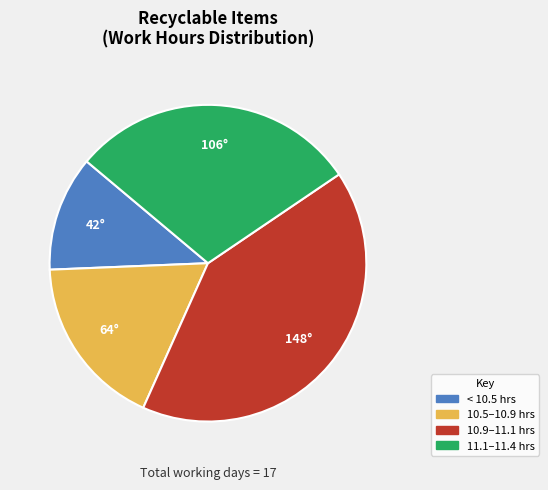

Does any single category account for the majority?

No